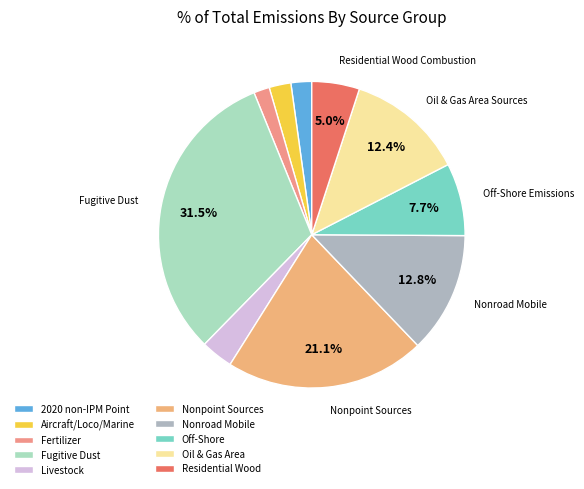

To the nearest percent, what is the average slice percentage?

10%